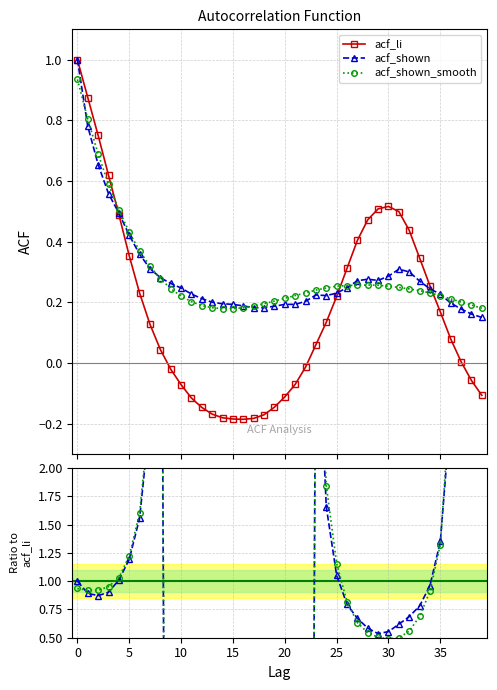

What is the maximum value for acf_shown?

1.0